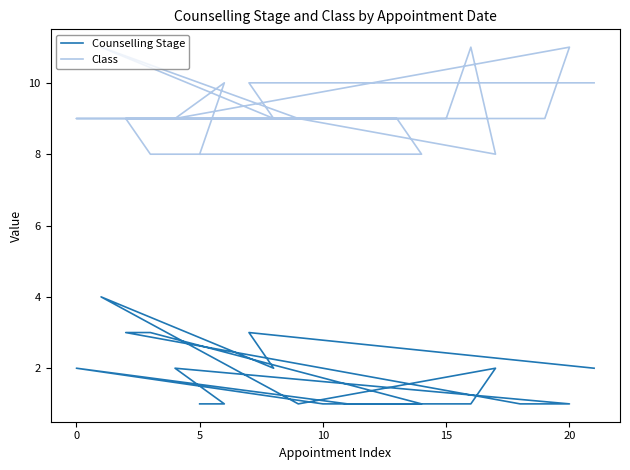

True or false: Counselling Stage has more than 2 interior local peaks.

True